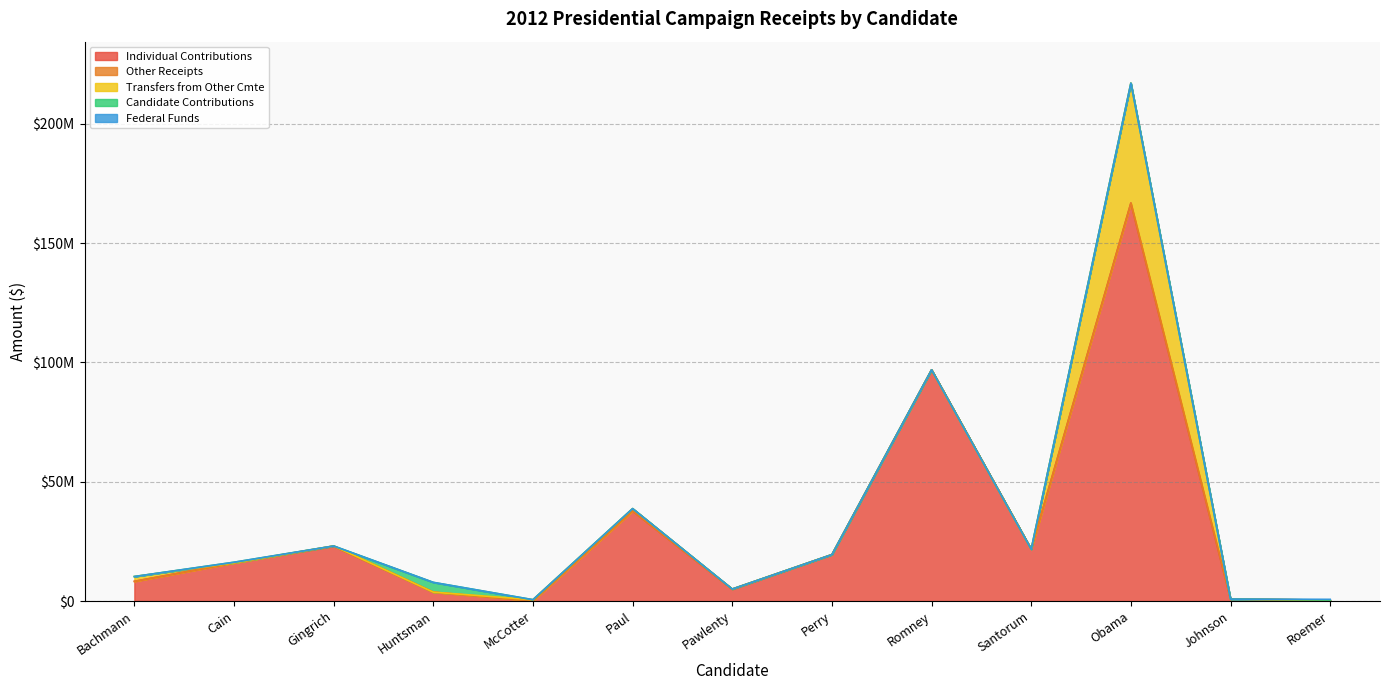

Does the chart have visible grid lines?

Yes